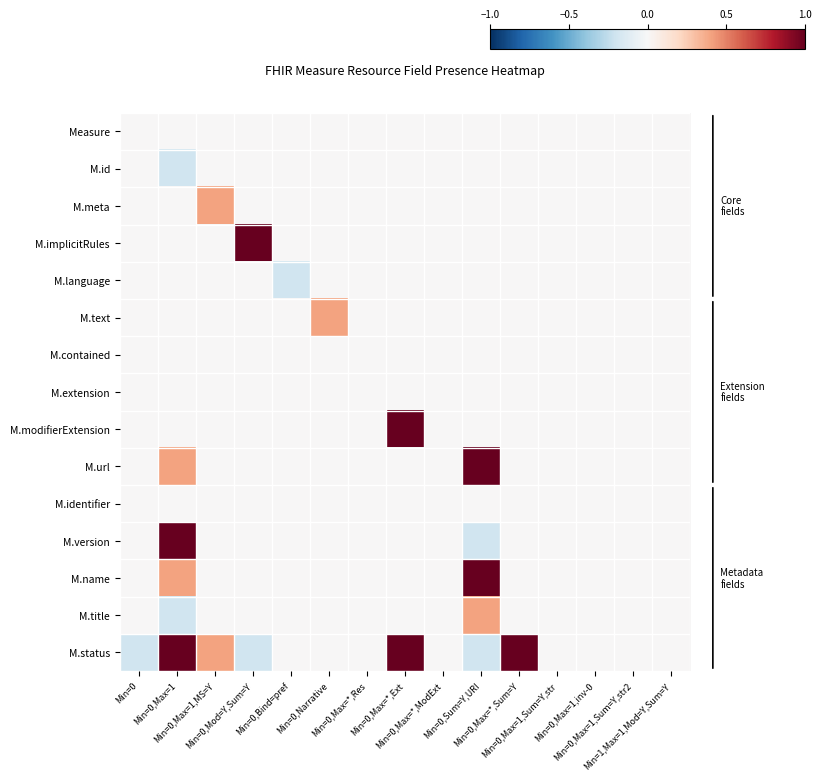

Reading right to left, list all the values displayed in this chart.

Measure: Min=1,Max=1,Mod=Y,Sum=Y=-0.0	Min=0,Max=1,Sum=Y,str2=0.0	Min=0,Max=1,inv-0=0.0	Min=0,Max=1,Sum=Y,str=-0.0	Min=0,Max=*,Sum=Y=0.0	Min=0,Sum=Y,URI=0.0	Min=0,Max=*,ModExt=-0.0	Min=0,Max=*,Ext=0.0	Min=0,Max=*,Res=0.0	Min=0,Narrative=-0.0	Min=0,Bind=pref=0.0	Min=0,Mod=Y,Sum=Y=0.0	Min=0,Max=1,MS=Y=-0.0	Min=0,Max=1=0.0	Min=0=0.0
M.id: Min=1,Max=1,Mod=Y,Sum=Y=0.0	Min=0,Max=1,Sum=Y,str2=-0.0	Min=0,Max=1,inv-0=0.0	Min=0,Max=1,Sum=Y,str=0.0	Min=0,Max=*,Sum=Y=-0.0	Min=0,Sum=Y,URI=0.0	Min=0,Max=*,ModExt=0.0	Min=0,Max=*,Ext=-0.0	Min=0,Max=*,Res=0.0	Min=0,Narrative=0.0	Min=0,Bind=pref=-0.0	Min=0,Mod=Y,Sum=Y=0.0	Min=0,Max=1,MS=Y=0.0	Min=0,Max=1=-0.2	Min=0=0.0
M.meta: Min=1,Max=1,Mod=Y,Sum=Y=0.0	Min=0,Max=1,Sum=Y,str2=0.0	Min=0,Max=1,inv-0=-0.0	Min=0,Max=1,Sum=Y,str=0.0	Min=0,Max=*,Sum=Y=0.0	Min=0,Sum=Y,URI=-0.0	Min=0,Max=*,ModExt=0.0	Min=0,Max=*,Ext=0.0	Min=0,Max=*,Res=-0.0	Min=0,Narrative=0.0	Min=0,Bind=pref=0.0	Min=0,Mod=Y,Sum=Y=-0.0	Min=0,Max=1,MS=Y=0.4	Min=0,Max=1=0.0	Min=0=-0.0
M.implicitRules: Min=1,Max=1,Mod=Y,Sum=Y=-0.0	Min=0,Max=1,Sum=Y,str2=0.0	Min=0,Max=1,inv-0=0.0	Min=0,Max=1,Sum=Y,str=-0.0	Min=0,Max=*,Sum=Y=0.0	Min=0,Sum=Y,URI=0.0	Min=0,Max=*,ModExt=-0.0	Min=0,Max=*,Ext=0.0	Min=0,Max=*,Res=0.0	Min=0,Narrative=-0.0	Min=0,Bind=pref=0.0	Min=0,Mod=Y,Sum=Y=1.0	Min=0,Max=1,MS=Y=-0.0	Min=0,Max=1=0.0	Min=0=0.0
M.language: Min=1,Max=1,Mod=Y,Sum=Y=0.0	Min=0,Max=1,Sum=Y,str2=-0.0	Min=0,Max=1,inv-0=0.0	Min=0,Max=1,Sum=Y,str=0.0	Min=0,Max=*,Sum=Y=-0.0	Min=0,Sum=Y,URI=0.0	Min=0,Max=*,ModExt=0.0	Min=0,Max=*,Ext=-0.0	Min=0,Max=*,Res=0.0	Min=0,Narrative=0.0	Min=0,Bind=pref=-0.2	Min=0,Mod=Y,Sum=Y=0.0	Min=0,Max=1,MS=Y=0.0	Min=0,Max=1=-0.0	Min=0=0.0
M.text: Min=1,Max=1,Mod=Y,Sum=Y=0.0	Min=0,Max=1,Sum=Y,str2=0.0	Min=0,Max=1,inv-0=-0.0	Min=0,Max=1,Sum=Y,str=0.0	Min=0,Max=*,Sum=Y=0.0	Min=0,Sum=Y,URI=-0.0	Min=0,Max=*,ModExt=0.0	Min=0,Max=*,Ext=0.0	Min=0,Max=*,Res=-0.0	Min=0,Narrative=0.4	Min=0,Bind=pref=0.0	Min=0,Mod=Y,Sum=Y=-0.0	Min=0,Max=1,MS=Y=0.0	Min=0,Max=1=0.0	Min=0=-0.0
M.contained: Min=1,Max=1,Mod=Y,Sum=Y=-0.0	Min=0,Max=1,Sum=Y,str2=0.0	Min=0,Max=1,inv-0=0.0	Min=0,Max=1,Sum=Y,str=-0.0	Min=0,Max=*,Sum=Y=0.0	Min=0,Sum=Y,URI=0.0	Min=0,Max=*,ModExt=-0.0	Min=0,Max=*,Ext=0.0	Min=0,Max=*,Res=0.0	Min=0,Narrative=-0.0	Min=0,Bind=pref=0.0	Min=0,Mod=Y,Sum=Y=0.0	Min=0,Max=1,MS=Y=-0.0	Min=0,Max=1=0.0	Min=0=0.0
M.extension: Min=1,Max=1,Mod=Y,Sum=Y=0.0	Min=0,Max=1,Sum=Y,str2=-0.0	Min=0,Max=1,inv-0=0.0	Min=0,Max=1,Sum=Y,str=0.0	Min=0,Max=*,Sum=Y=-0.0	Min=0,Sum=Y,URI=0.0	Min=0,Max=*,ModExt=0.0	Min=0,Max=*,Ext=-0.0	Min=0,Max=*,Res=0.0	Min=0,Narrative=0.0	Min=0,Bind=pref=-0.0	Min=0,Mod=Y,Sum=Y=0.0	Min=0,Max=1,MS=Y=0.0	Min=0,Max=1=-0.0	Min=0=0.0
M.modifierExtension: Min=1,Max=1,Mod=Y,Sum=Y=0.0	Min=0,Max=1,Sum=Y,str2=0.0	Min=0,Max=1,inv-0=-0.0	Min=0,Max=1,Sum=Y,str=0.0	Min=0,Max=*,Sum=Y=0.0	Min=0,Sum=Y,URI=-0.0	Min=0,Max=*,ModExt=0.0	Min=0,Max=*,Ext=1.0	Min=0,Max=*,Res=-0.0	Min=0,Narrative=0.0	Min=0,Bind=pref=0.0	Min=0,Mod=Y,Sum=Y=-0.0	Min=0,Max=1,MS=Y=0.0	Min=0,Max=1=0.0	Min=0=-0.0
M.url: Min=1,Max=1,Mod=Y,Sum=Y=-0.0	Min=0,Max=1,Sum=Y,str2=0.0	Min=0,Max=1,inv-0=0.0	Min=0,Max=1,Sum=Y,str=-0.0	Min=0,Max=*,Sum=Y=0.0	Min=0,Sum=Y,URI=1.0	Min=0,Max=*,ModExt=-0.0	Min=0,Max=*,Ext=0.0	Min=0,Max=*,Res=0.0	Min=0,Narrative=-0.0	Min=0,Bind=pref=0.0	Min=0,Mod=Y,Sum=Y=0.0	Min=0,Max=1,MS=Y=-0.0	Min=0,Max=1=0.4	Min=0=0.0
M.identifier: Min=1,Max=1,Mod=Y,Sum=Y=0.0	Min=0,Max=1,Sum=Y,str2=-0.0	Min=0,Max=1,inv-0=0.0	Min=0,Max=1,Sum=Y,str=0.0	Min=0,Max=*,Sum=Y=-0.0	Min=0,Sum=Y,URI=0.0	Min=0,Max=*,ModExt=0.0	Min=0,Max=*,Ext=-0.0	Min=0,Max=*,Res=0.0	Min=0,Narrative=0.0	Min=0,Bind=pref=-0.0	Min=0,Mod=Y,Sum=Y=0.0	Min=0,Max=1,MS=Y=0.0	Min=0,Max=1=-0.0	Min=0=0.0
M.version: Min=1,Max=1,Mod=Y,Sum=Y=0.0	Min=0,Max=1,Sum=Y,str2=0.0	Min=0,Max=1,inv-0=-0.0	Min=0,Max=1,Sum=Y,str=0.0	Min=0,Max=*,Sum=Y=0.0	Min=0,Sum=Y,URI=-0.2	Min=0,Max=*,ModExt=0.0	Min=0,Max=*,Ext=0.0	Min=0,Max=*,Res=-0.0	Min=0,Narrative=0.0	Min=0,Bind=pref=0.0	Min=0,Mod=Y,Sum=Y=-0.0	Min=0,Max=1,MS=Y=0.0	Min=0,Max=1=1.0	Min=0=-0.0
M.name: Min=1,Max=1,Mod=Y,Sum=Y=-0.0	Min=0,Max=1,Sum=Y,str2=0.0	Min=0,Max=1,inv-0=0.0	Min=0,Max=1,Sum=Y,str=-0.0	Min=0,Max=*,Sum=Y=0.0	Min=0,Sum=Y,URI=1.0	Min=0,Max=*,ModExt=-0.0	Min=0,Max=*,Ext=0.0	Min=0,Max=*,Res=0.0	Min=0,Narrative=-0.0	Min=0,Bind=pref=0.0	Min=0,Mod=Y,Sum=Y=0.0	Min=0,Max=1,MS=Y=-0.0	Min=0,Max=1=0.4	Min=0=0.0
M.title: Min=1,Max=1,Mod=Y,Sum=Y=0.0	Min=0,Max=1,Sum=Y,str2=-0.0	Min=0,Max=1,inv-0=0.0	Min=0,Max=1,Sum=Y,str=0.0	Min=0,Max=*,Sum=Y=-0.0	Min=0,Sum=Y,URI=0.4	Min=0,Max=*,ModExt=0.0	Min=0,Max=*,Ext=-0.0	Min=0,Max=*,Res=0.0	Min=0,Narrative=0.0	Min=0,Bind=pref=-0.0	Min=0,Mod=Y,Sum=Y=0.0	Min=0,Max=1,MS=Y=0.0	Min=0,Max=1=-0.2	Min=0=0.0
M.status: Min=1,Max=1,Mod=Y,Sum=Y=0.0	Min=0,Max=1,Sum=Y,str2=0.0	Min=0,Max=1,inv-0=-0.0	Min=0,Max=1,Sum=Y,str=0.0	Min=0,Max=*,Sum=Y=1.0	Min=0,Sum=Y,URI=-0.2	Min=0,Max=*,ModExt=0.0	Min=0,Max=*,Ext=1.0	Min=0,Max=*,Res=-0.0	Min=0,Narrative=0.0	Min=0,Bind=pref=0.0	Min=0,Mod=Y,Sum=Y=-0.2	Min=0,Max=1,MS=Y=0.4	Min=0,Max=1=1.0	Min=0=-0.2